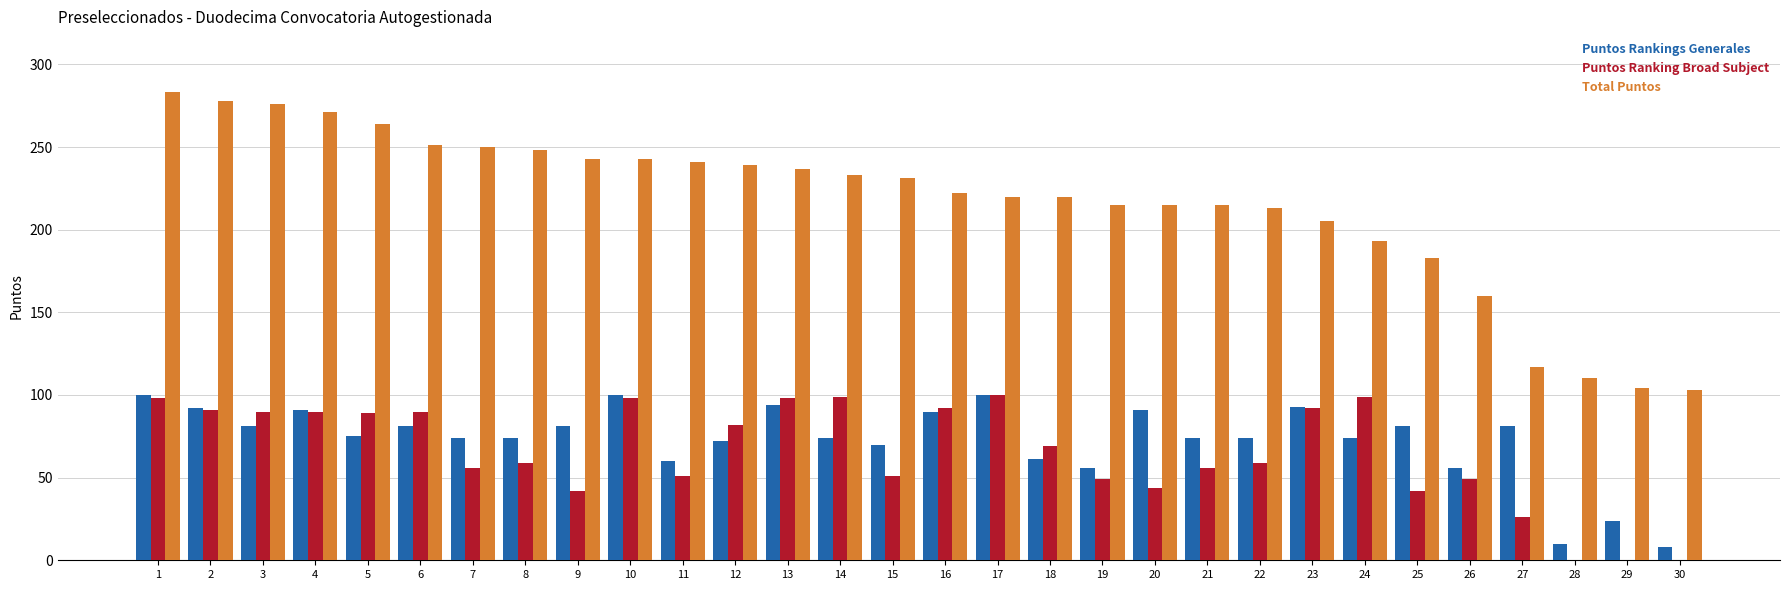

Is the value of Total Puntos at 26 greater than the value of Puntos Ranking Broad Subject at 6?

Yes